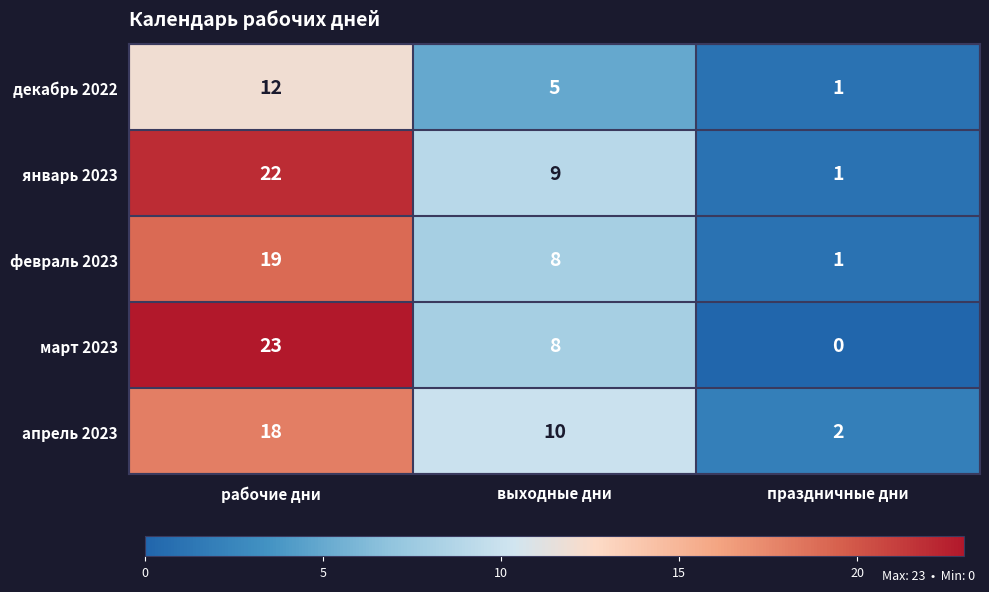

How many data points in декабрь 2022 are less than 5?

1